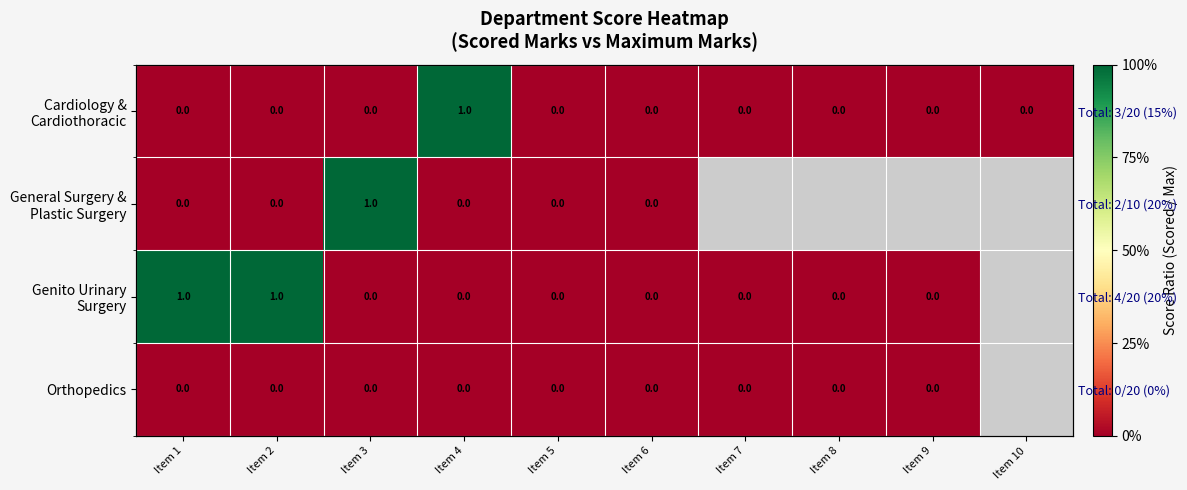

Between Item 2 and Item 8, which series saw the biggest shift?

Genito Urinary Surgery